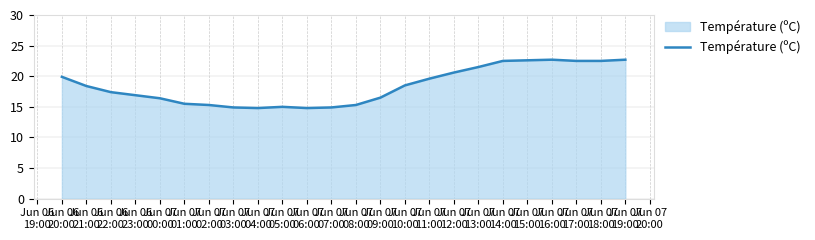

What is the difference between the maximum and minimum values?

7.9